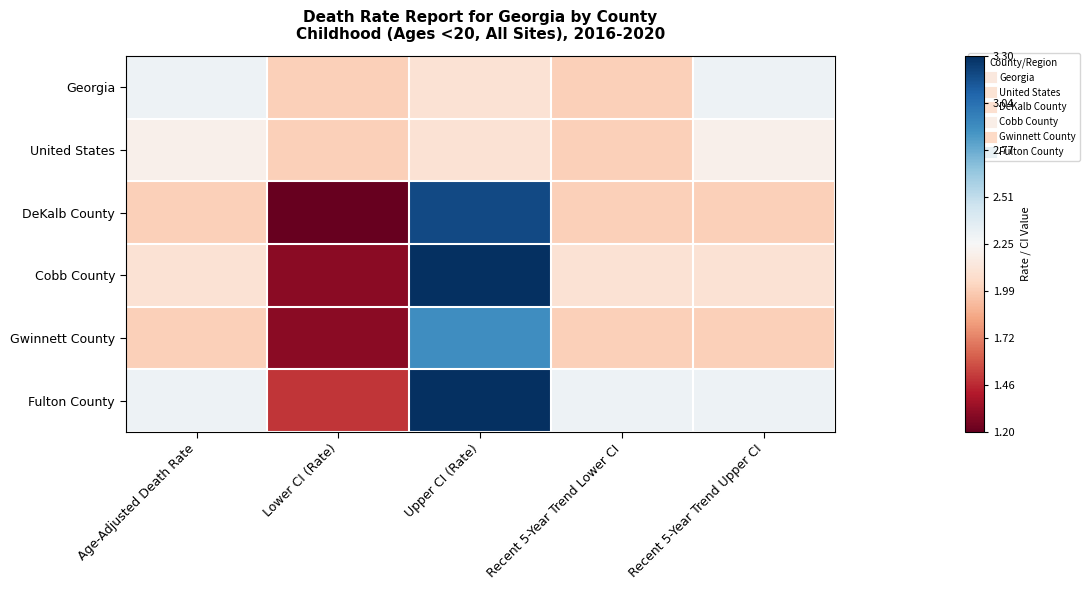

Which series has the largest total across all categories?

Fulton County